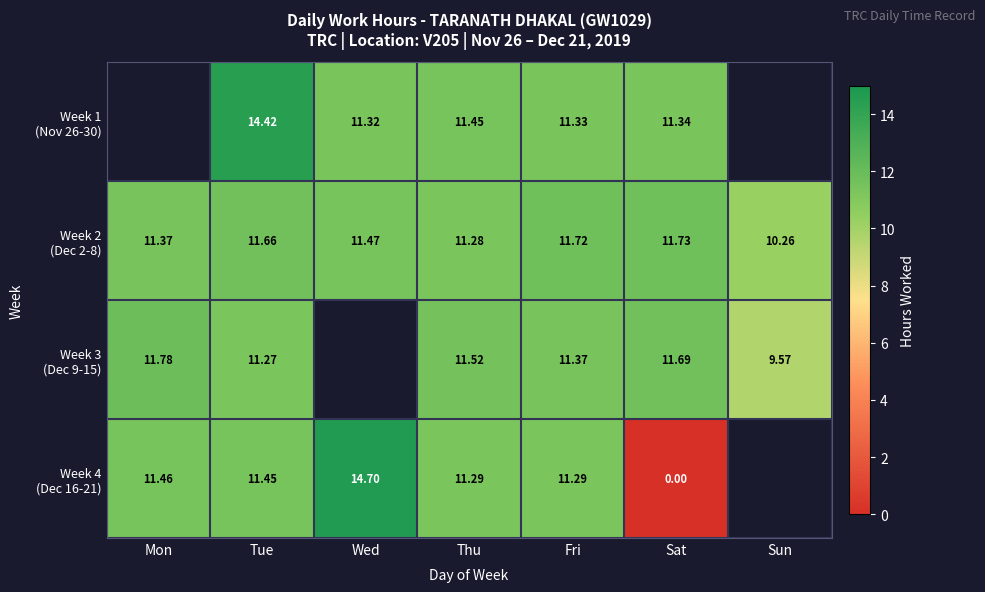

At Fri, list the series in order from smallest to largest.

Week 4 (Dec 16-21), Week 1 (Nov 26-30), Week 3 (Dec 9-15), Week 2 (Dec 2-8)